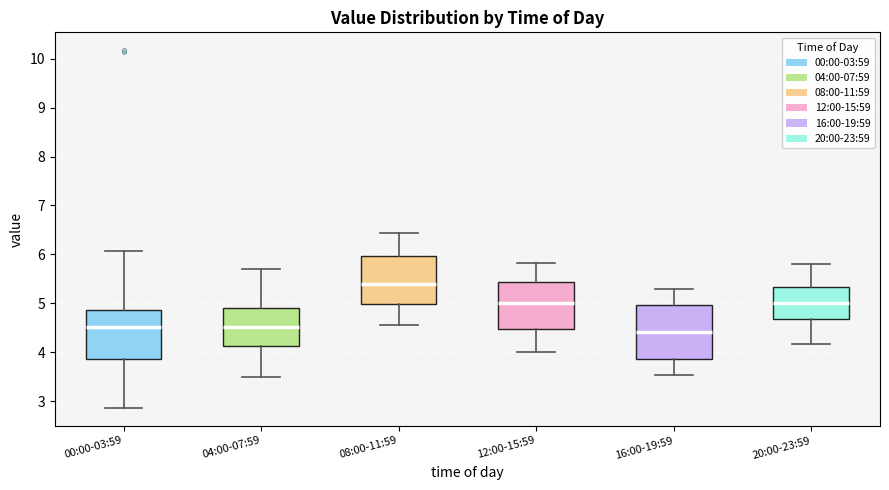

Reading left to right, read every box against the y-axis: the position of its median line, the range the box covers, and the ends of its whiskers. The values are not printed on the chart, so give them approximately, as read against the axis.

00:00-03:59: median 4.5, box 3.9 to 4.9, whiskers 2.9 to 6.1
04:00-07:59: median 4.5, box 4.1 to 4.9, whiskers 3.5 to 5.7
08:00-11:59: median 5.4, box 5.0 to 6.0, whiskers 4.6 to 6.4
12:00-15:59: median 5.0, box 4.5 to 5.4, whiskers 4.0 to 5.8
16:00-19:59: median 4.4, box 3.9 to 5.0, whiskers 3.5 to 5.3
20:00-23:59: median 5.0, box 4.7 to 5.3, whiskers 4.2 to 5.8